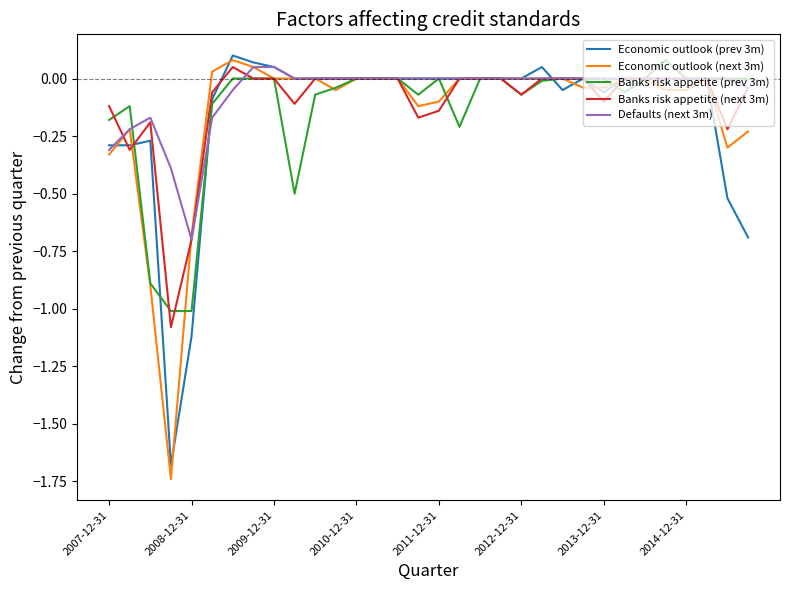

Which series ends up on top after the final intersection of Banks risk appetite (next 3m) and Banks risk appetite (prev 3m)?

Banks risk appetite (next 3m)